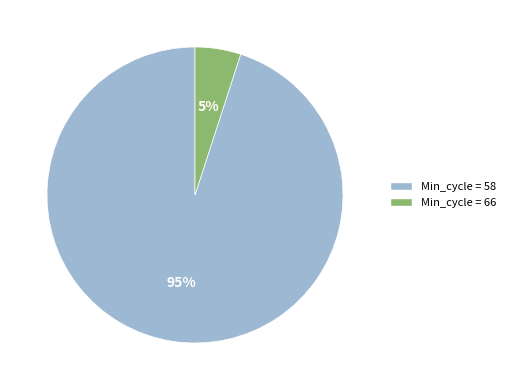

To the nearest percent, what is the average slice percentage?

50%